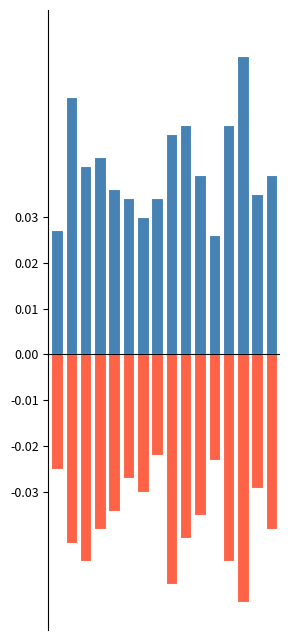

How many series are shown in this chart?

2